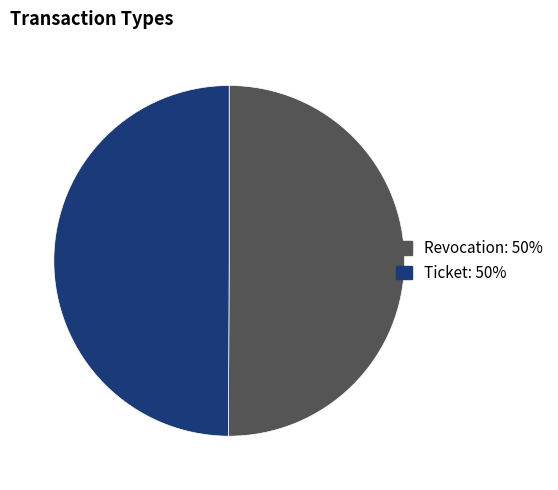

What is the ratio of the value at Ticket to the value at Revocation?

1.0